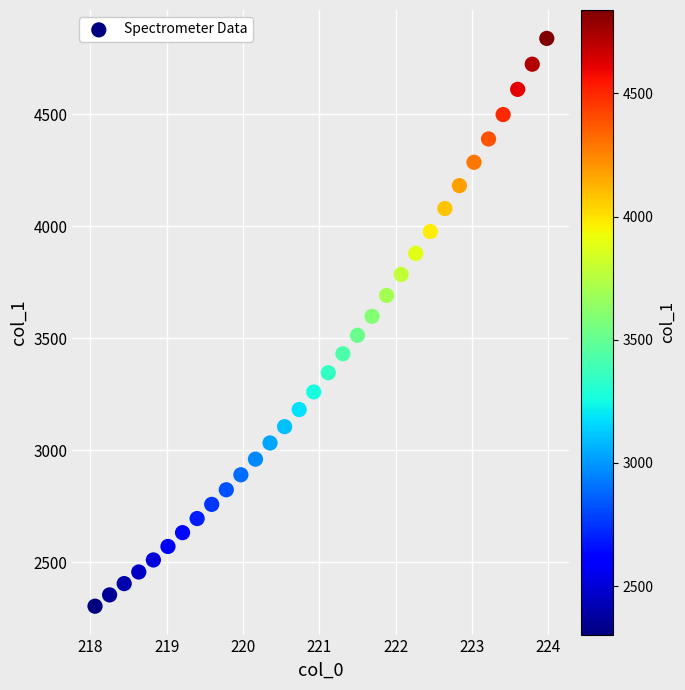

What is the range of X values (max minus min)?

5.9